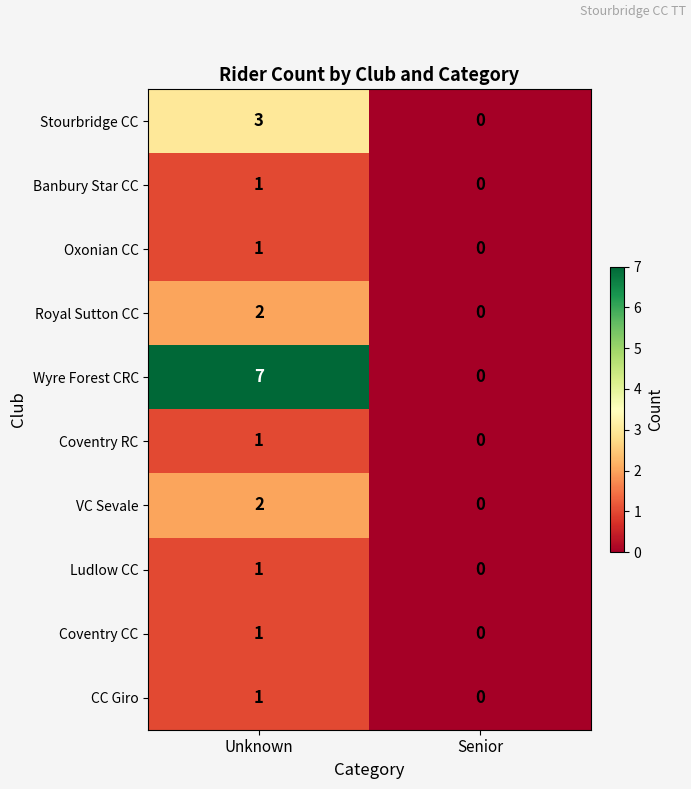

Which category has the highest value in the Coventry CC series?

Unknown